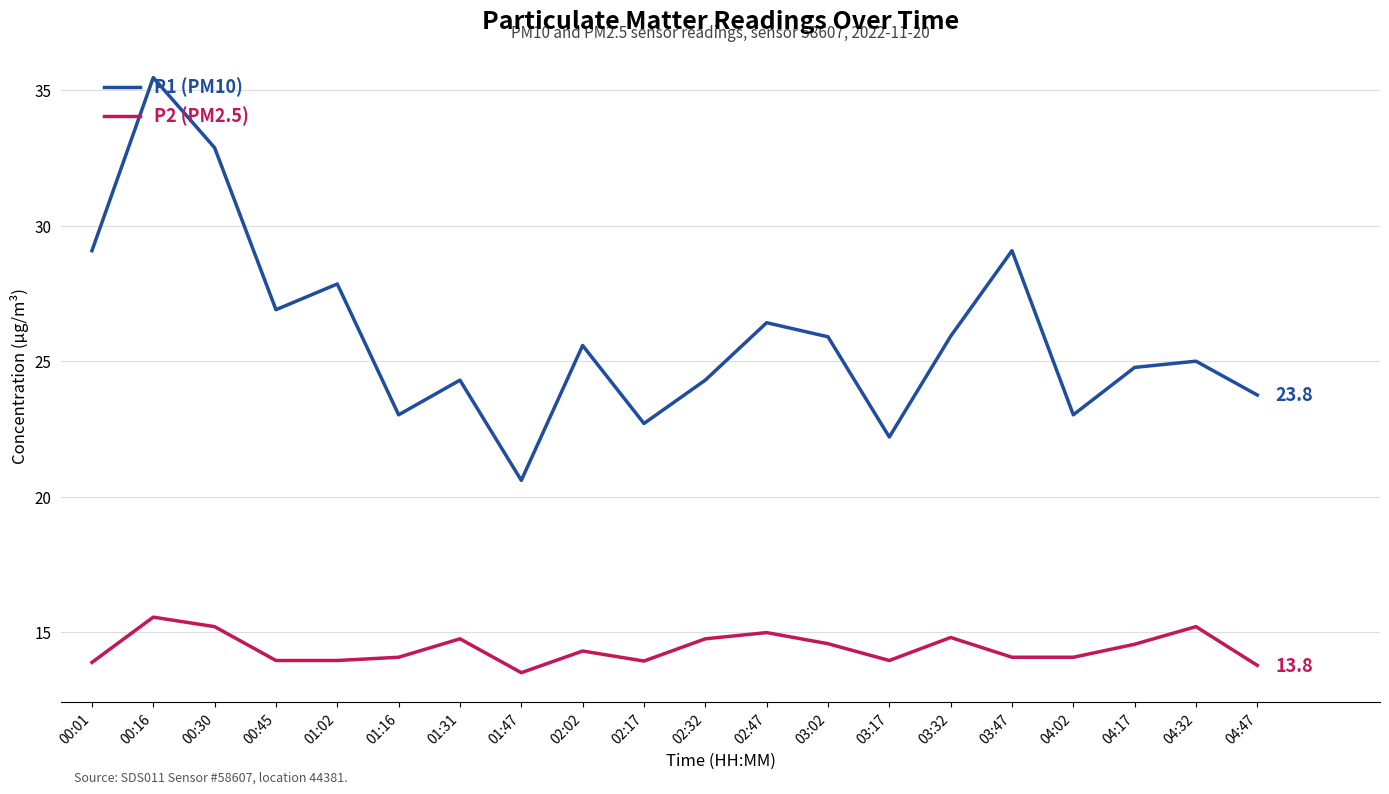

Rank the series by their average value, from highest to lowest.

P1 (PM10), P2 (PM2.5)